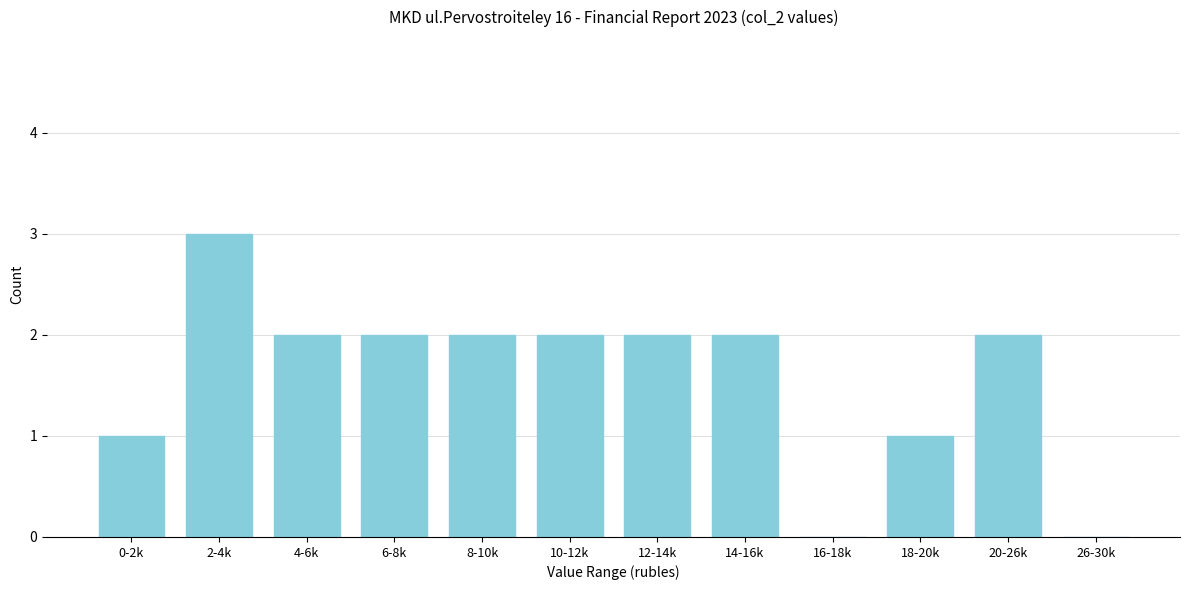

Reading left to right, transcribe all the data shown in this chart.

0-2k=1	2-4k=3	4-6k=2	6-8k=2	8-10k=2	10-12k=2	12-14k=2	14-16k=2	16-18k=0	18-20k=1	20-26k=2	26-30k=0